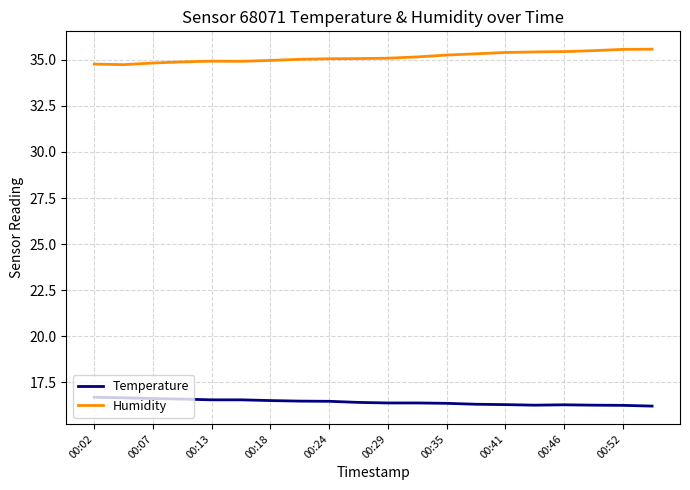

True or false: Temperature and Humidity intersect in this chart.

False